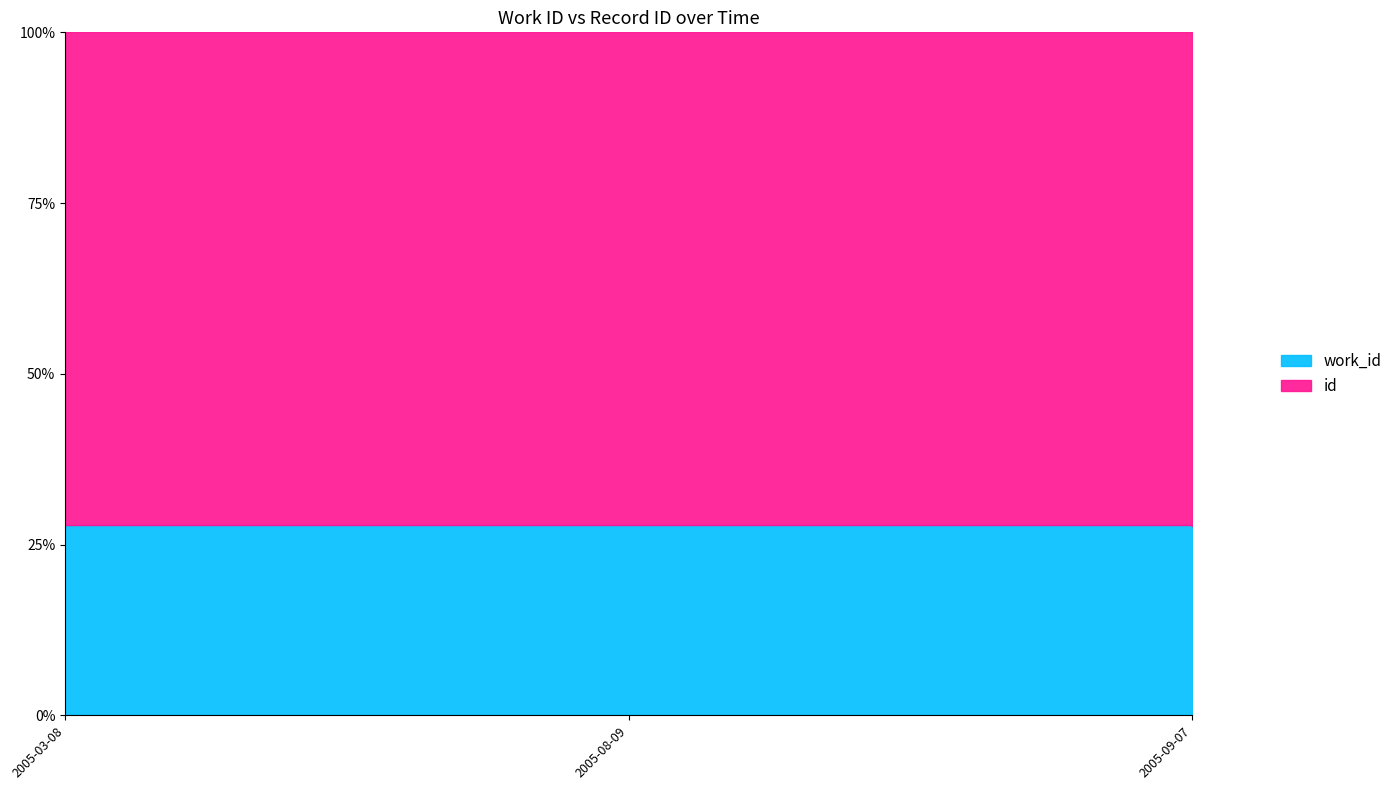

How many lines are shown in the chart?

2